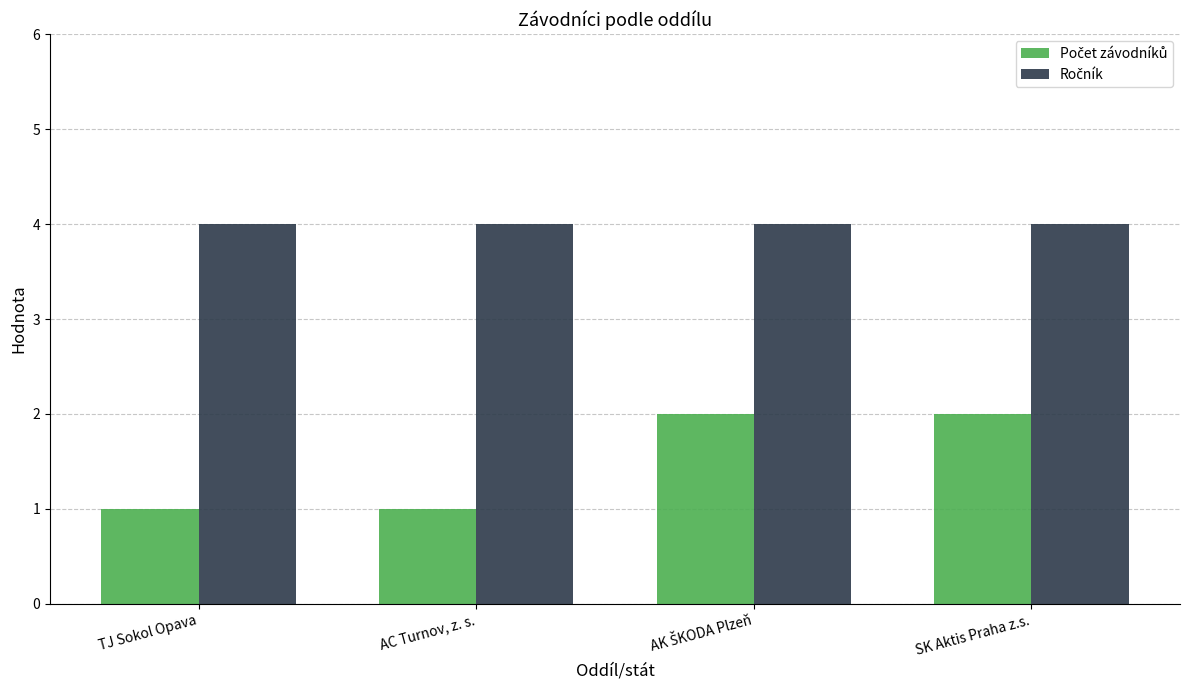

At how many categories does at least one series exceed 3?

4